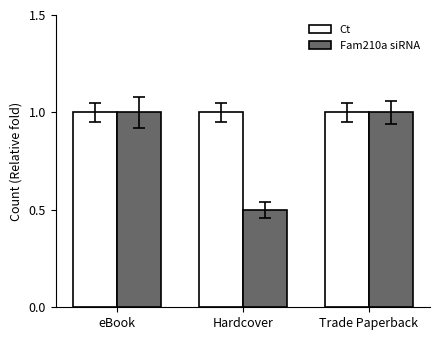

How many bars are there in total?

6